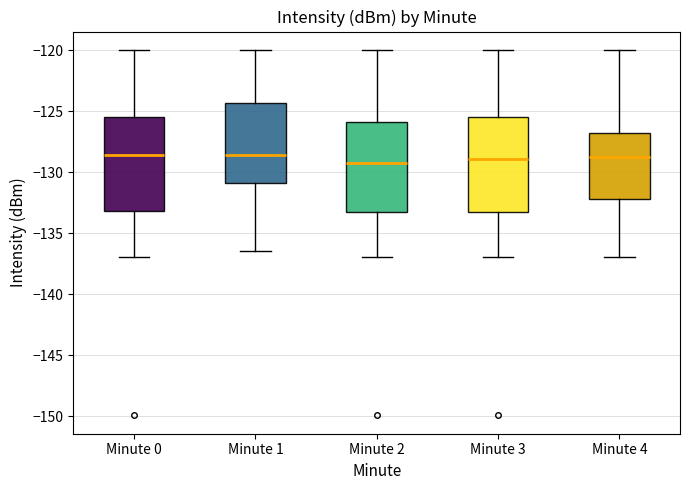

Reading left to right, transcribe this box plot: for each box, give where its median line is, the range the box spans, and where its two whiskers end, as read against the y-axis. The values are not printed on the chart, so give them approximately, as read against the axis.

Minute 0: median -128.5, box -133.0 to -125.5, whiskers -137.0 to -120.0
Minute 1: median -128.5, box -131.0 to -124.5, whiskers -136.5 to -120.0
Minute 2: median -129.0, box -133.5 to -126.0, whiskers -137.0 to -120.0
Minute 3: median -129.0, box -133.5 to -125.5, whiskers -137.0 to -120.0
Minute 4: median -128.5, box -132.0 to -127.0, whiskers -137.0 to -120.0